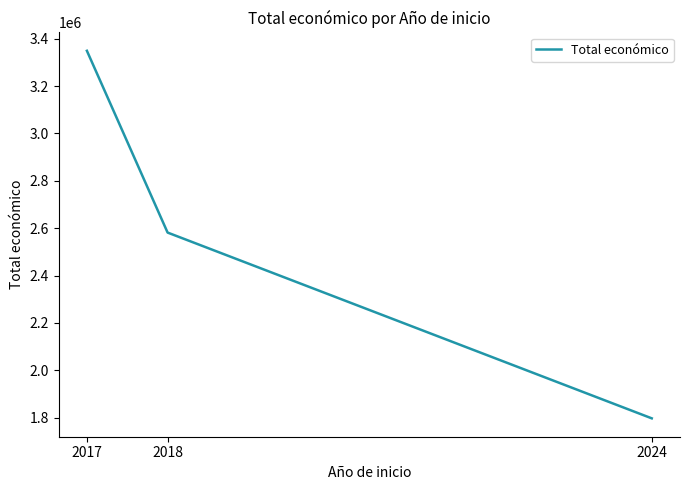

Count the values in the range 1797622 to 3348658.

3